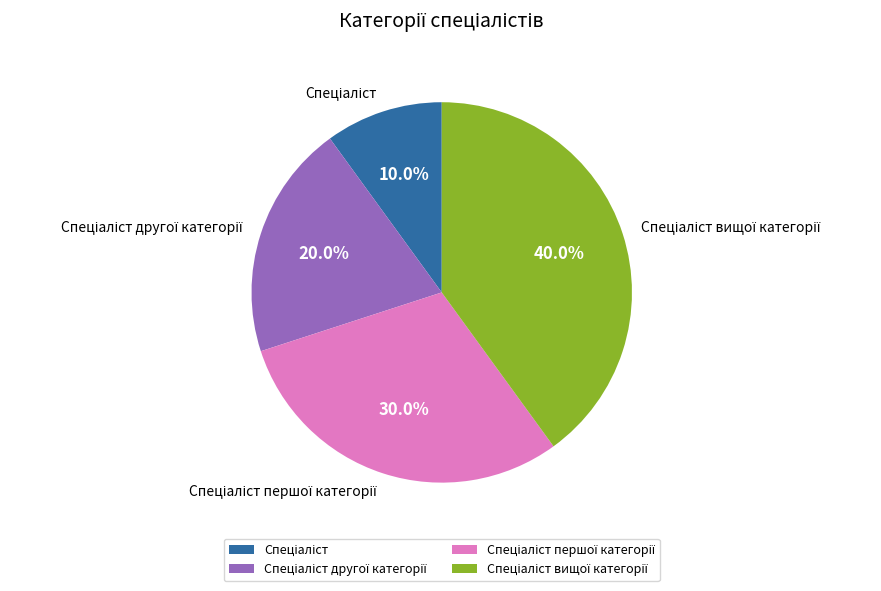

Is there any slice that represents more than half of the pie?

No